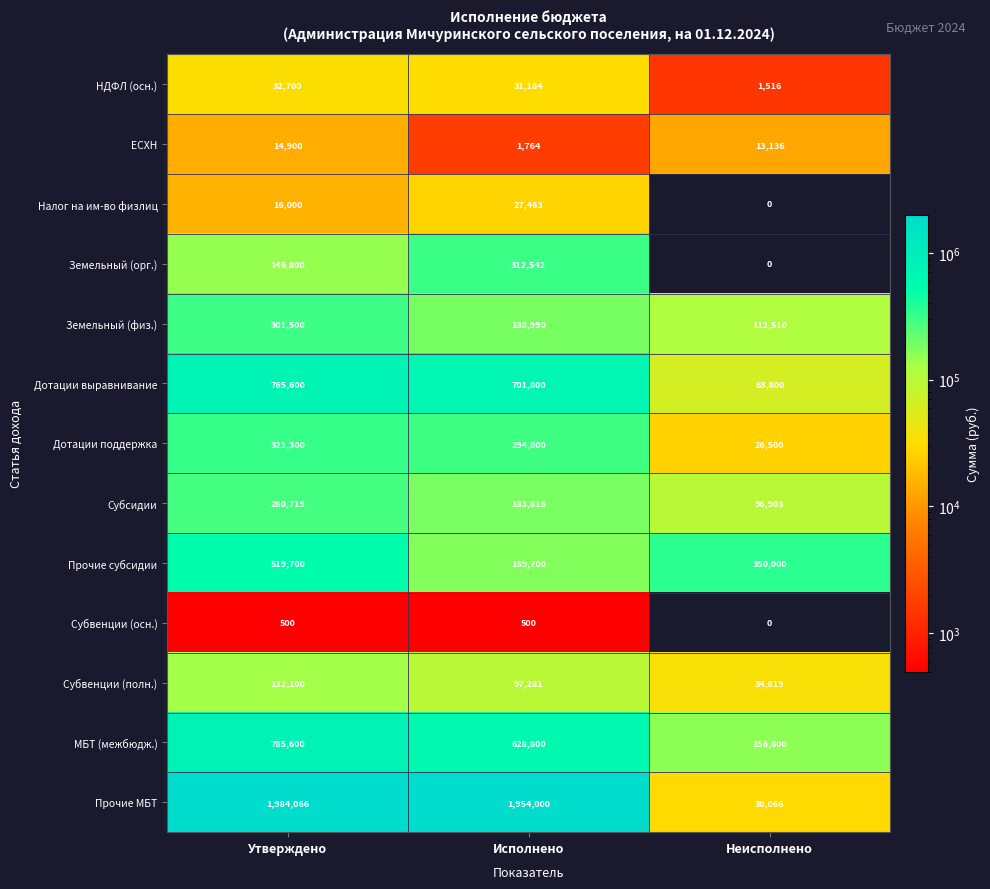

The Прочие МБТ series shows 30066 at Неисполнено. True or false?

True